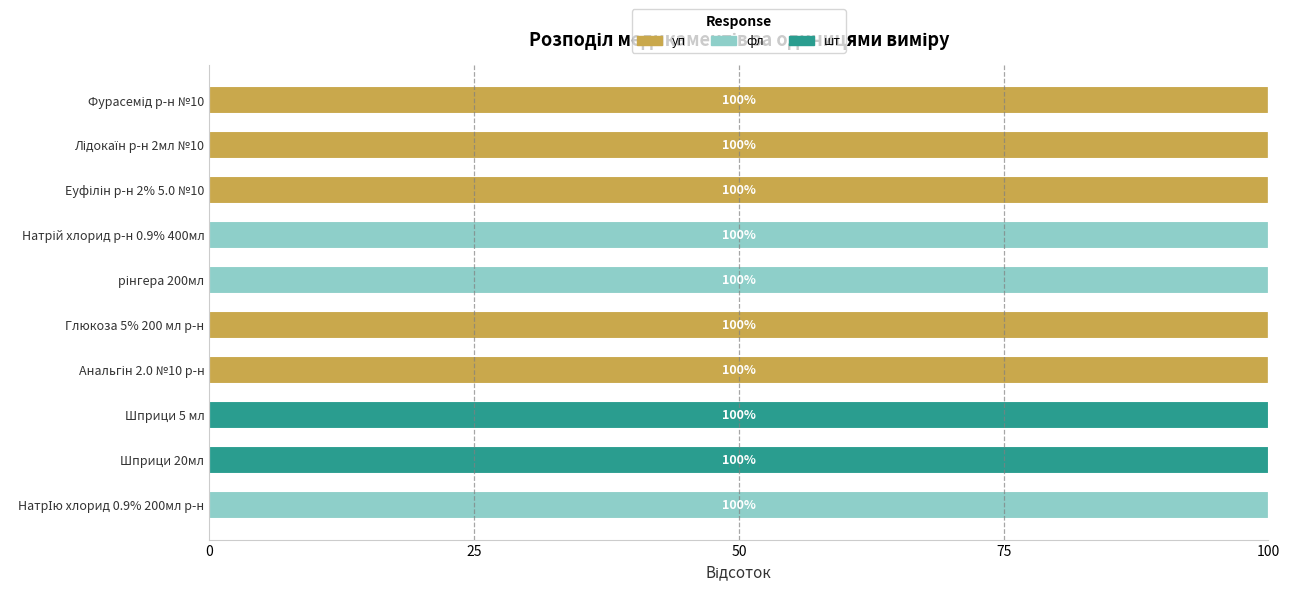

What is the total value across all series at Шприци 5 мл?

100